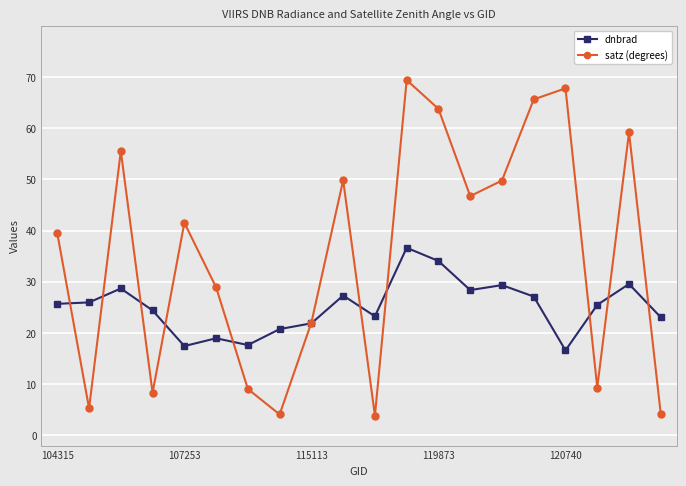

True or false: satz (degrees) has more than 1 interior local peaks.

True